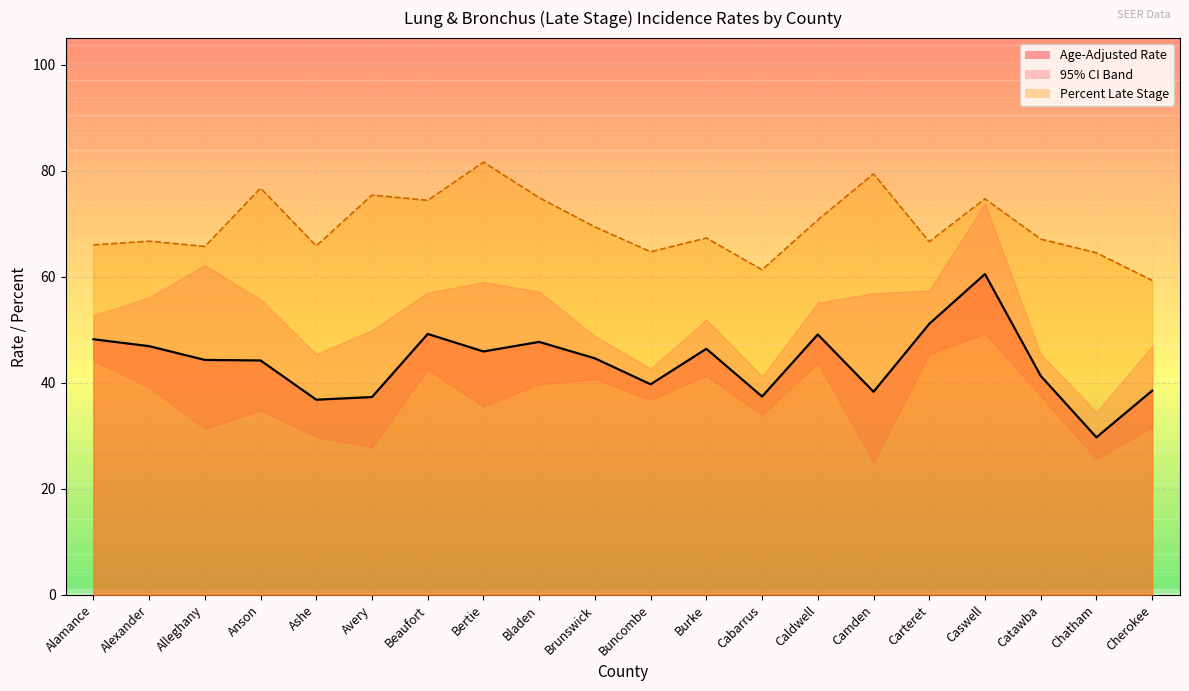

True or false: Percent Late Stage has a value of 97.9 at Cherokee.

False